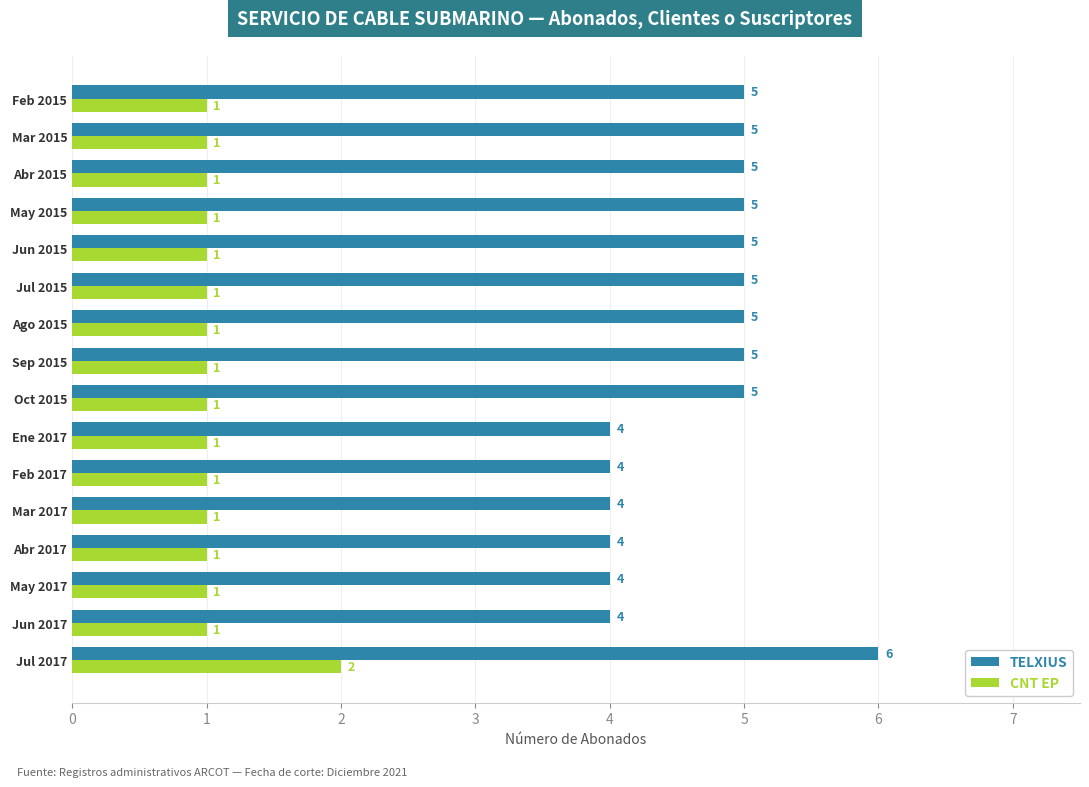

At which label does TELXIUS reach its peak?

Jul 2017